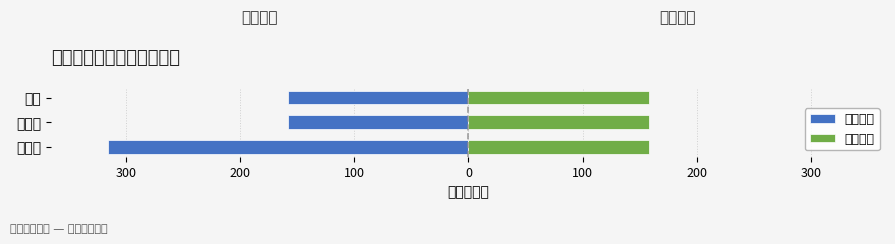

At how many categories does at least one series exceed -237?

3